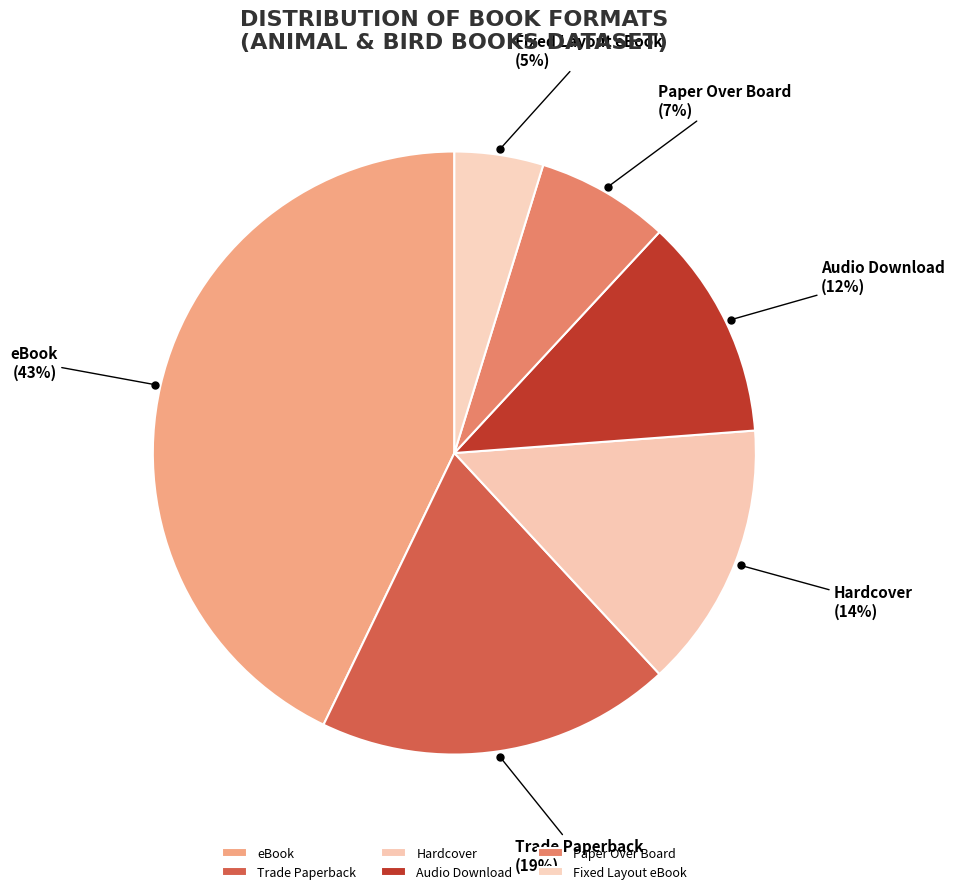

How many segments does this pie chart have?

6